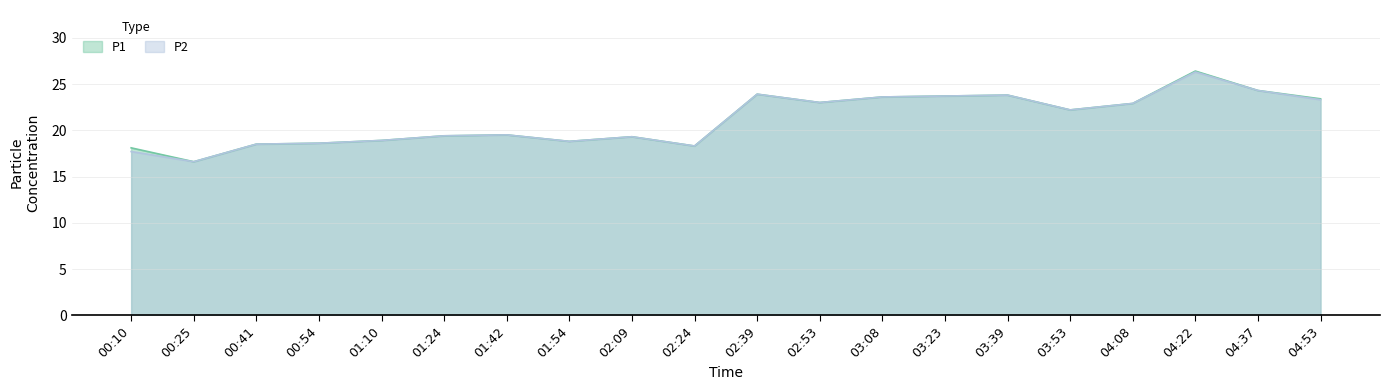

How many lines are shown in the chart?

2